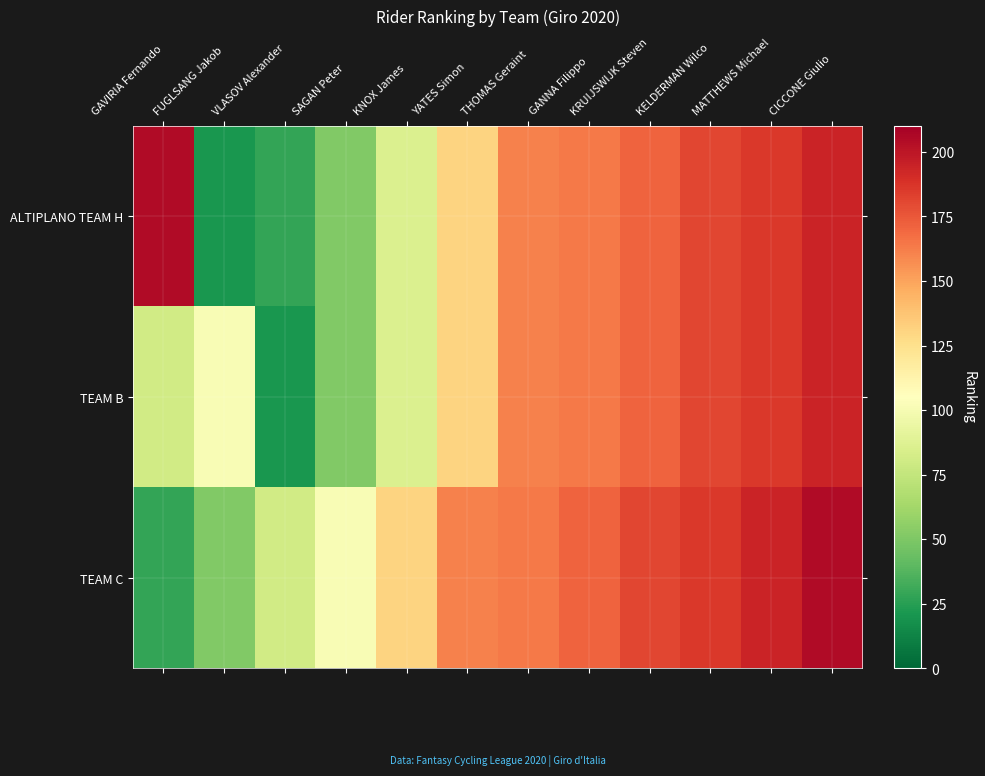

What is the spread (max minus min) of values at THOMAS Geraint?

3